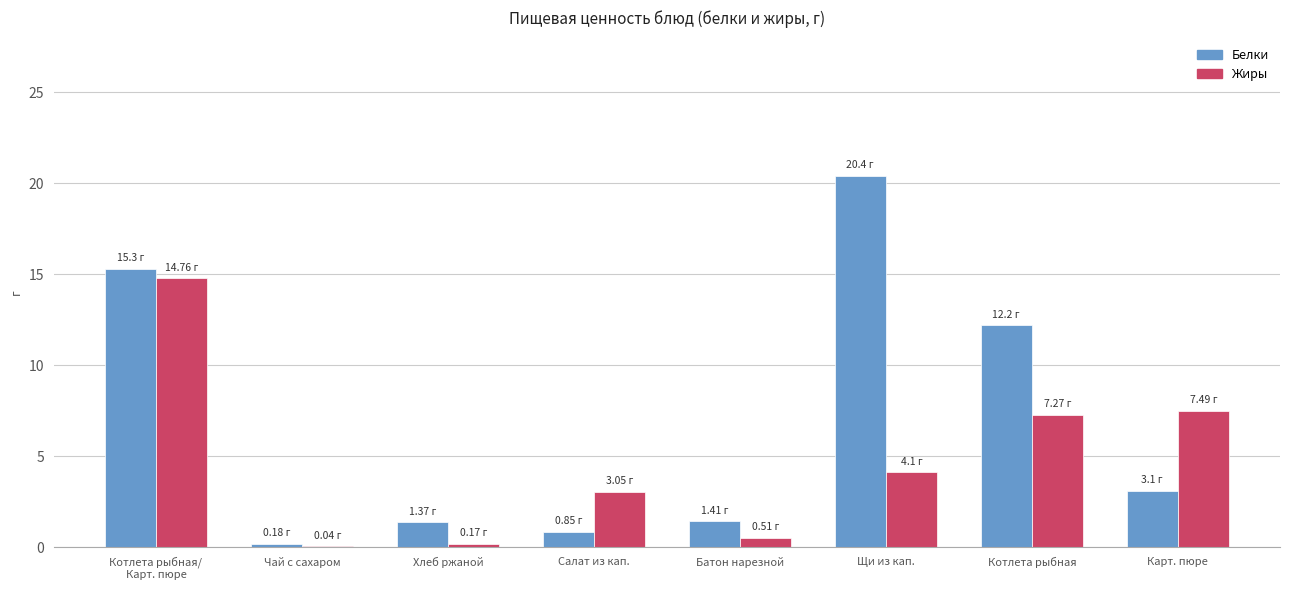

Which label corresponds to the largest value in the chart?

Щи из кап.